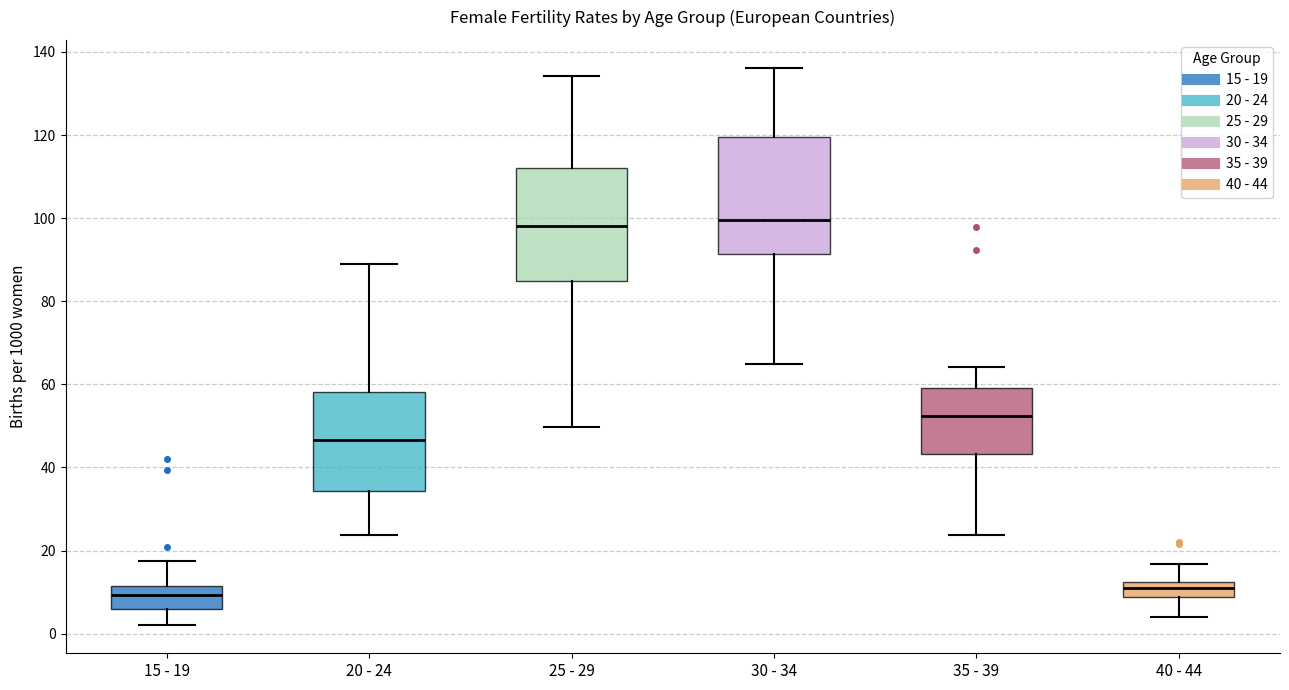

Reading left to right, read every box against the y-axis: the position of its median line, the range the box covers, and the ends of its whiskers. The values are not printed on the chart, so give them approximately, as read against the axis.

15 - 19: median 10, box 6 to 12, whiskers 2 to 18
20 - 24: median 46, box 34 to 58, whiskers 24 to 88
25 - 29: median 98, box 84 to 112, whiskers 50 to 134
30 - 34: median 100, box 92 to 120, whiskers 64 to 136
35 - 39: median 52, box 44 to 60, whiskers 24 to 64
40 - 44: median 12 (inside the box), box 8 to 12, whiskers 4 to 16